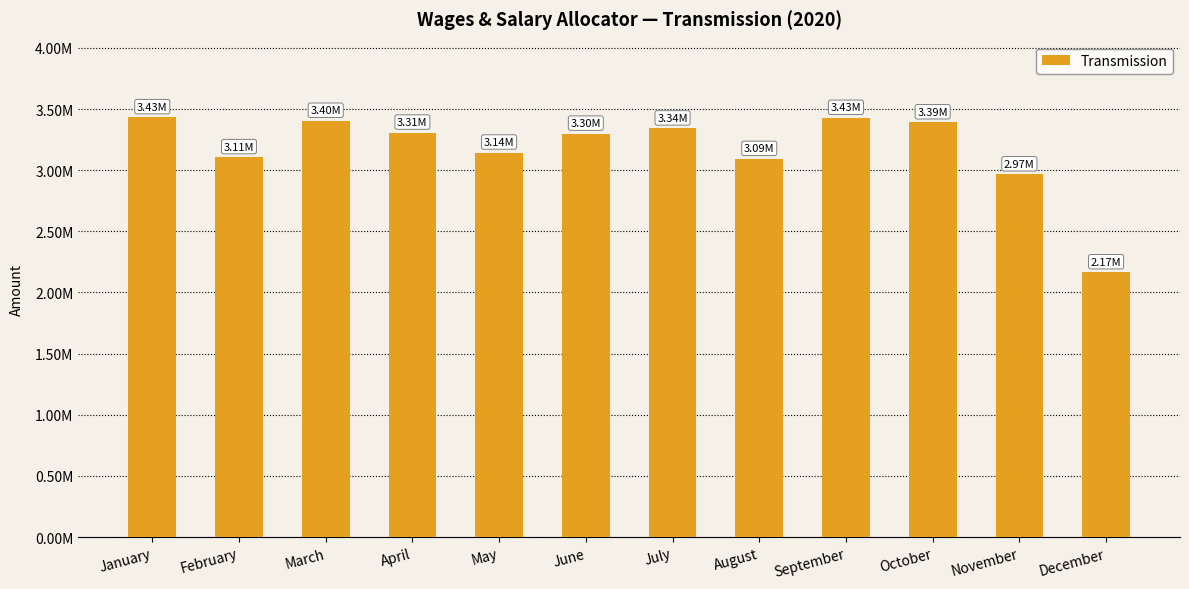

Are the bars horizontal?

No